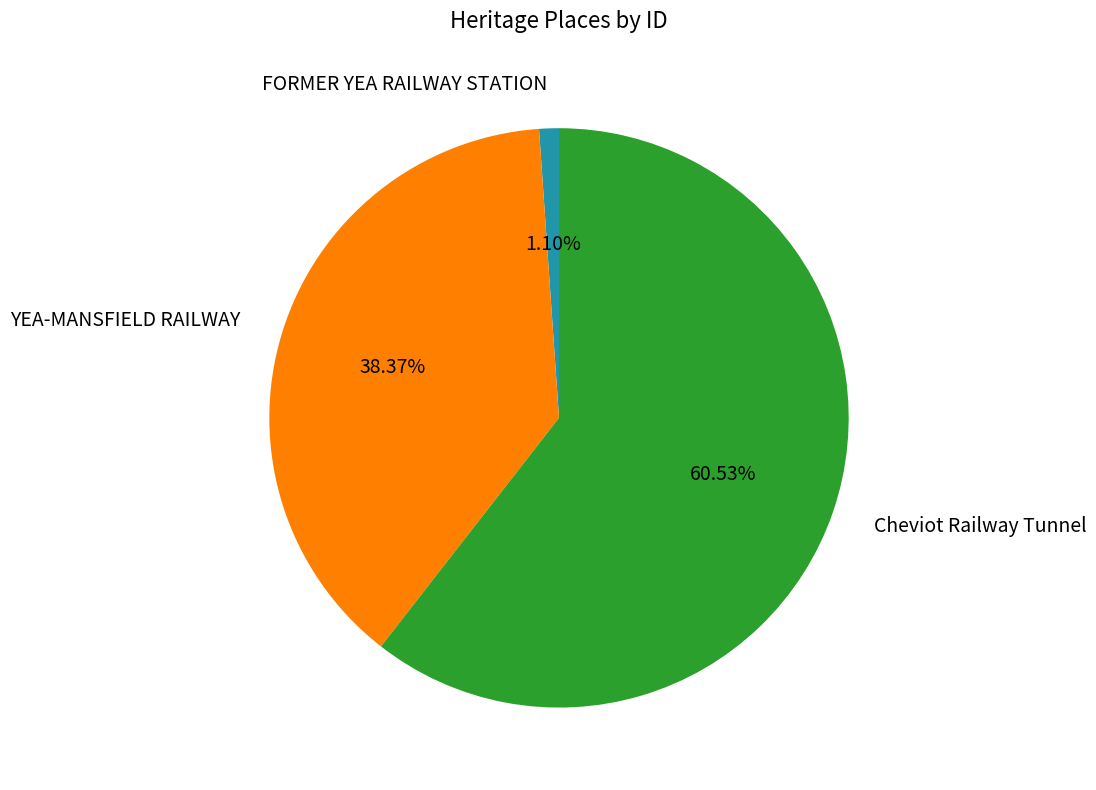

To the nearest percent, what is the average slice percentage?

33%